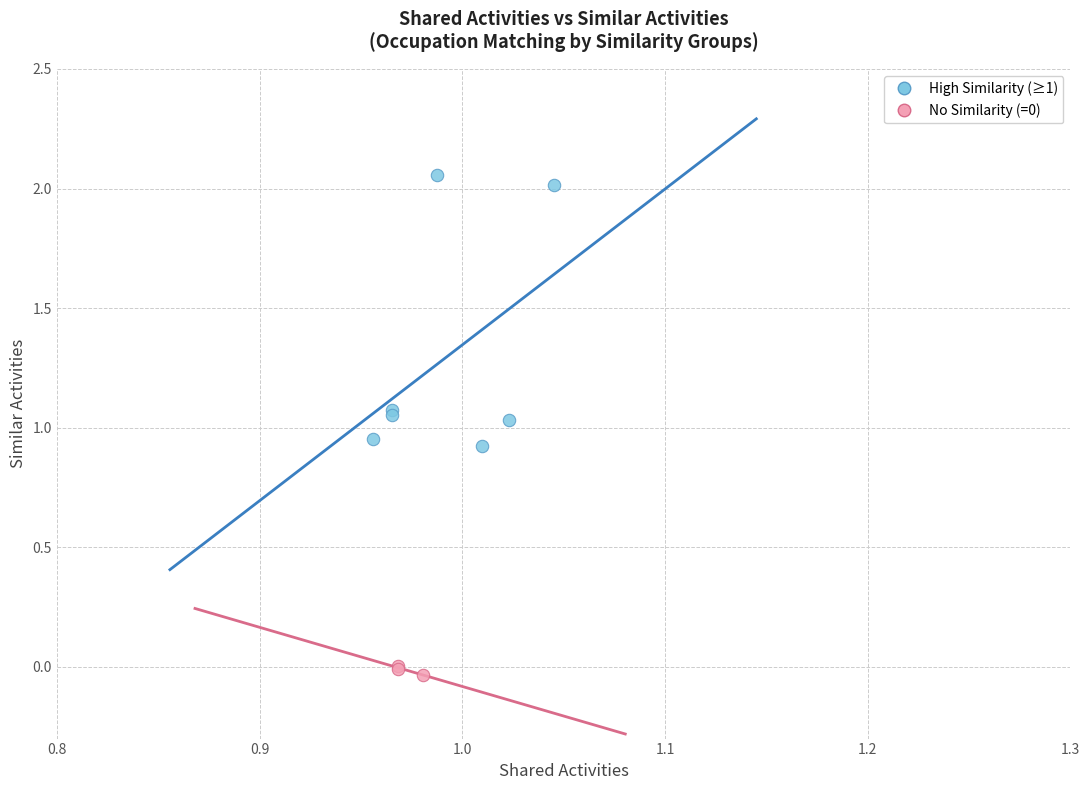

Which series has the widest spread of Y values?

High Similarity (≥1)